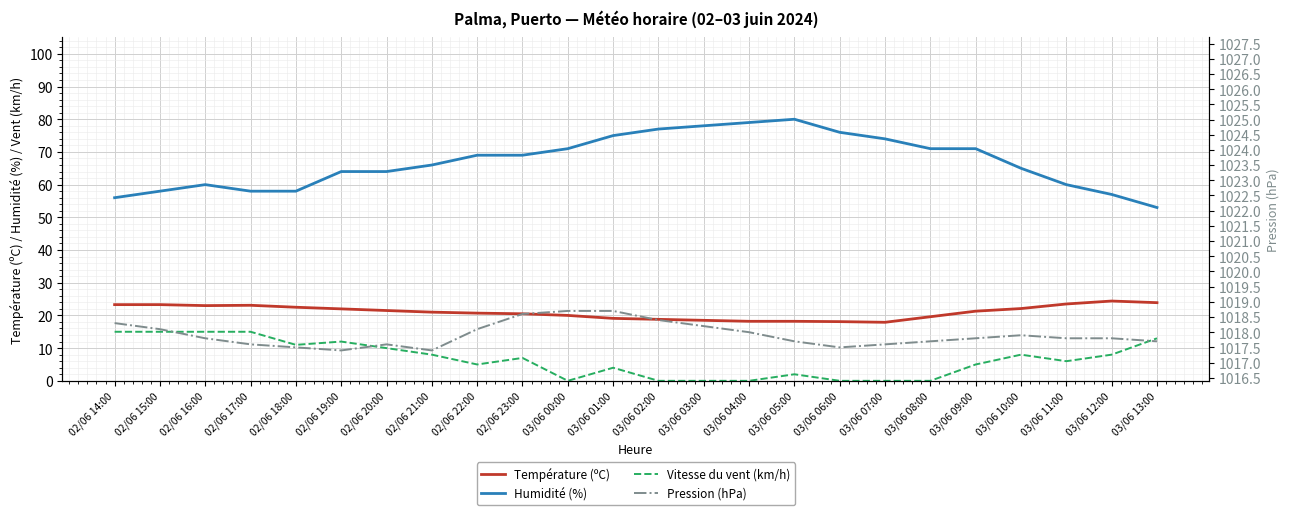

Which series has the largest total across all categories?

Pression (hPa)